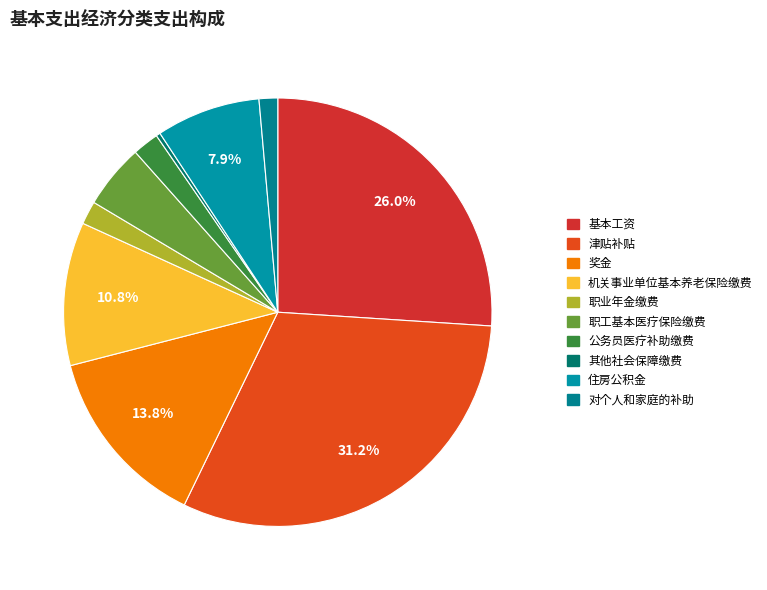

Rank the categories by value from highest to lowest.

津贴补贴, 基本工资, 奖金, 机关事业单位基本养老保险缴费, 住房公积金, 职工基本医疗保险缴费, 公务员医疗补助缴费, 职业年金缴费, 对个人和家庭的补助, 其他社会保障缴费